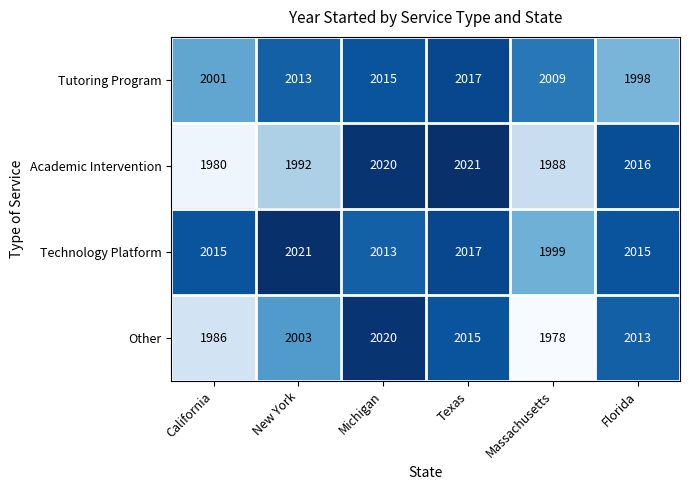

Which category has the lowest value across all series?

Massachusetts